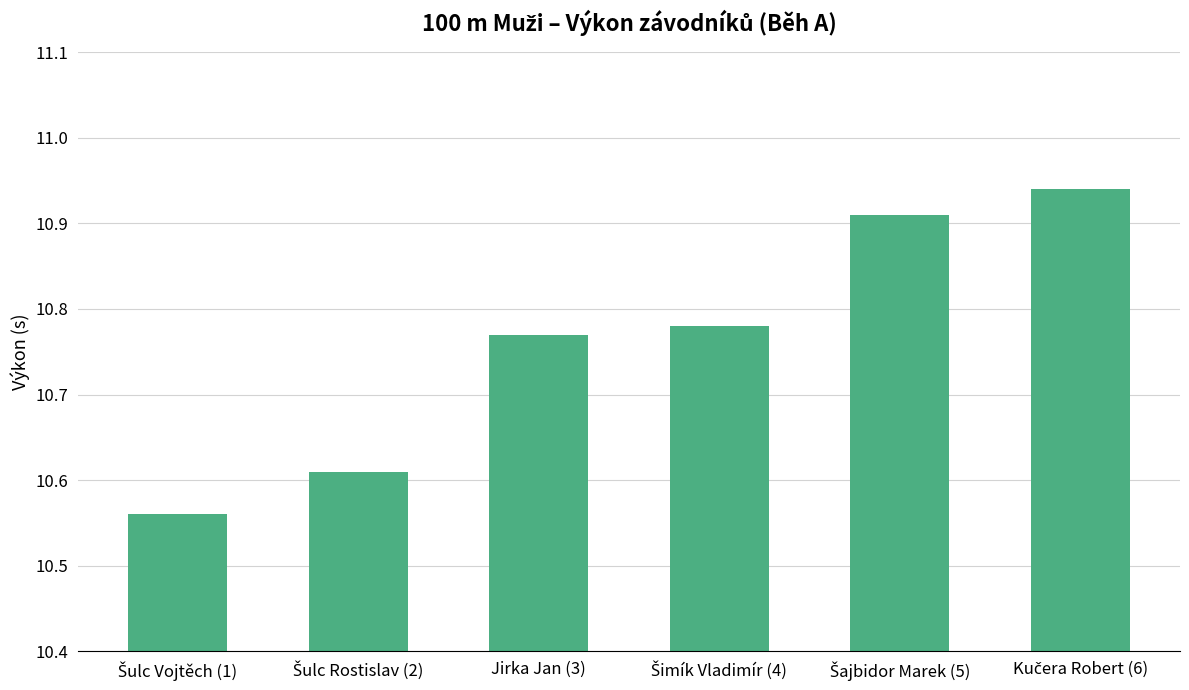

Count the values in the range 10 to 11.

6